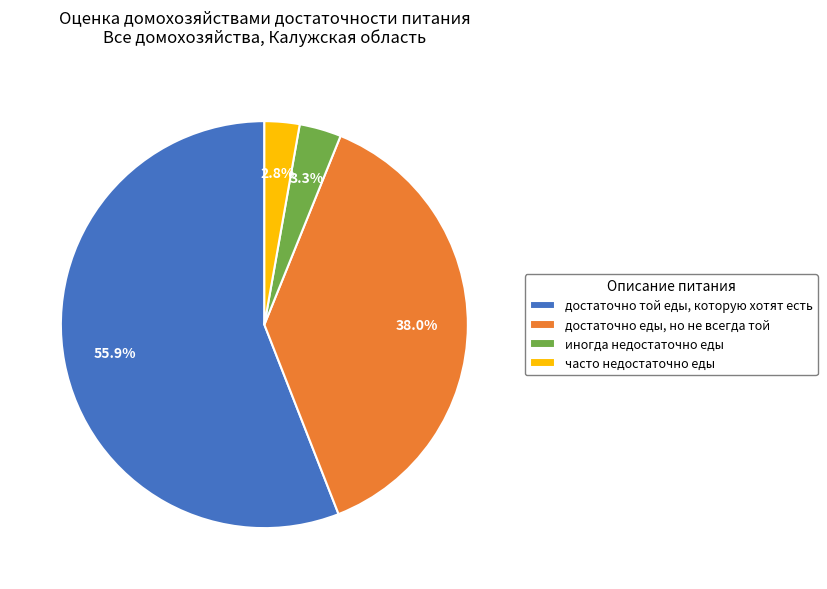

Which category has the biggest portion of the pie?

достаточно той еды, которую хотят есть